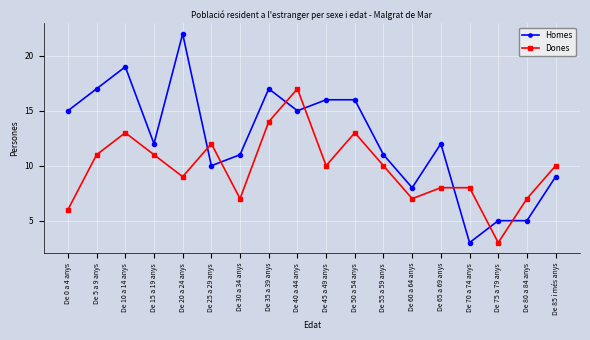

How many intersections are there between Homes and Dones?

7